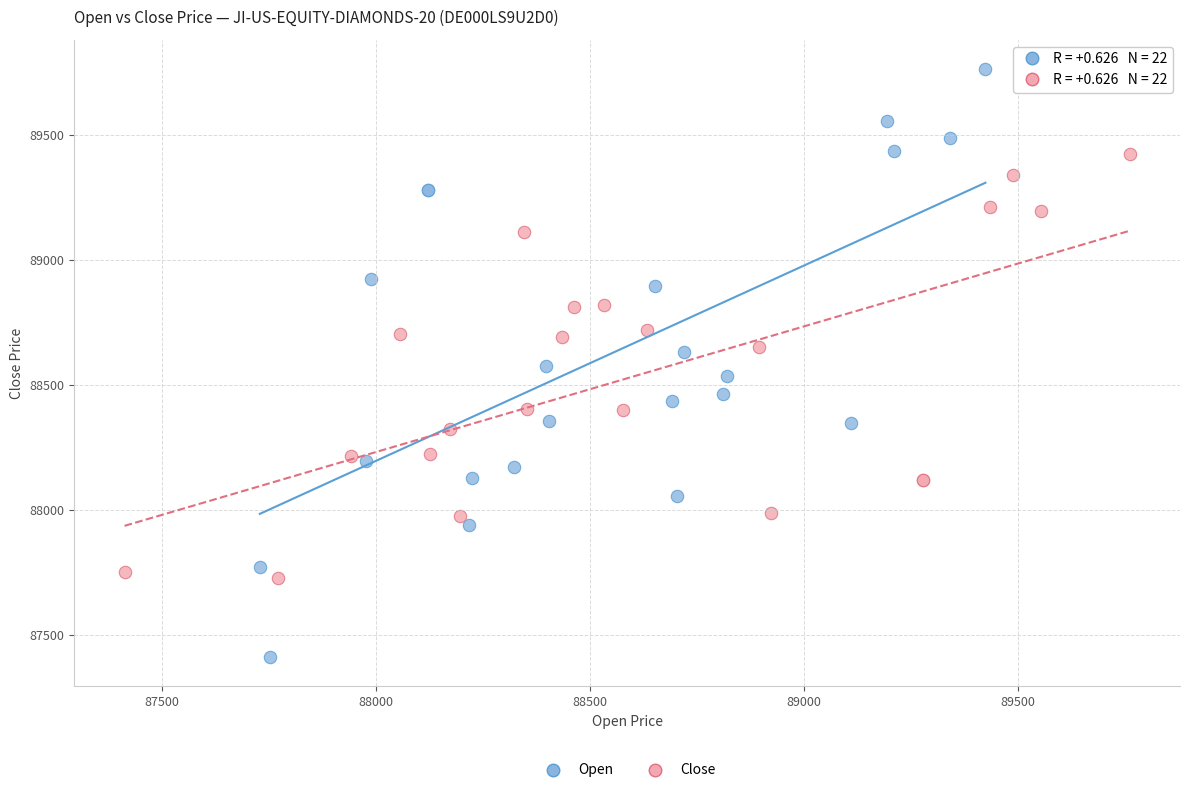

Which series contains the lowest Y value?

Open